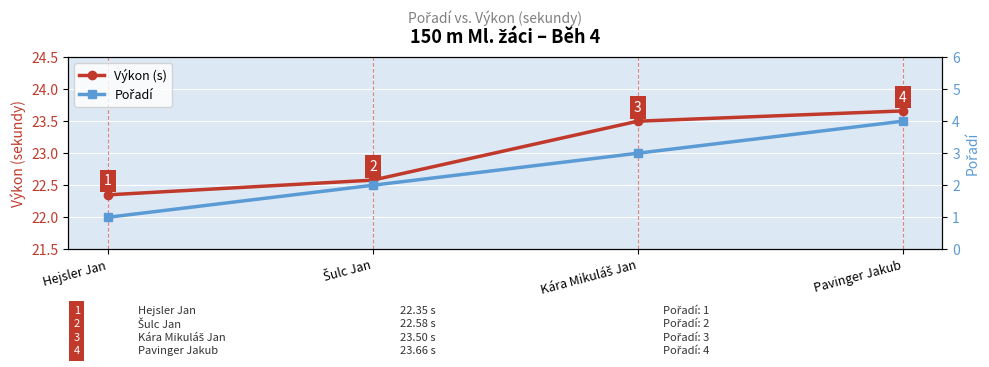

What is the sum of the Výkon (s) values at Šulc Jan and Pavinger Jakub?

46.2